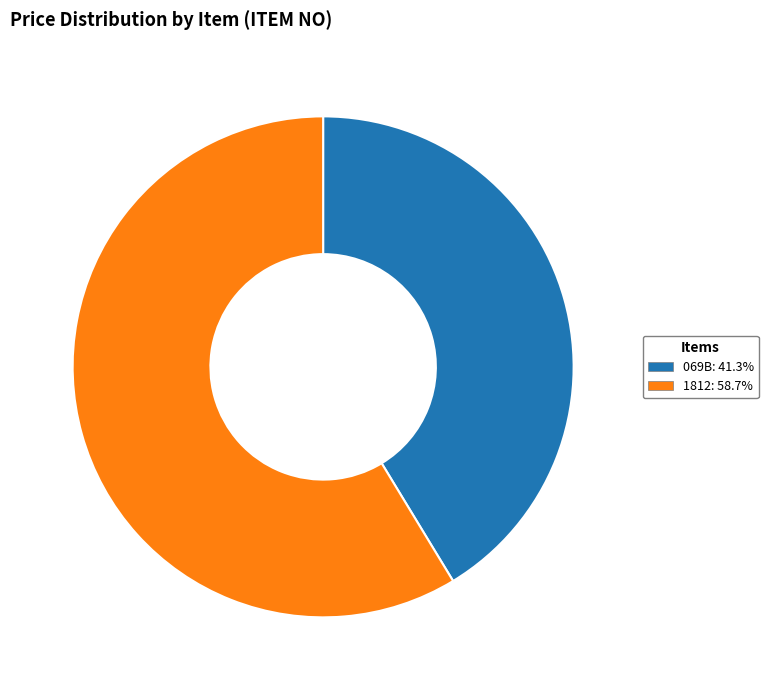

Is there any slice that represents more than half of the pie?

Yes